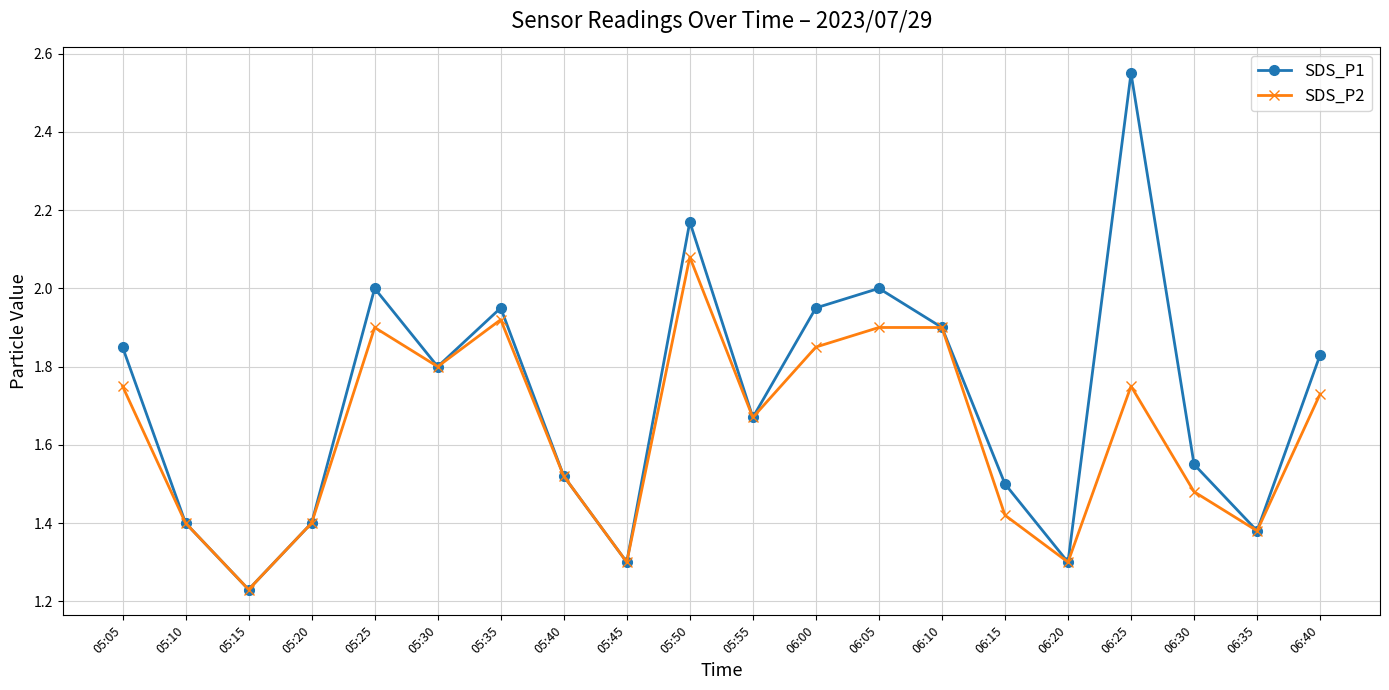

How many interior local valleys does the SDS_P1 series have?

6